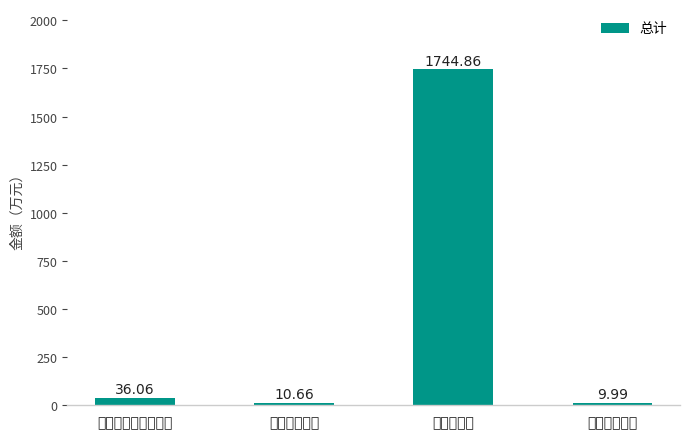

What is the change in value from 卫生健康支出 to 农林水支出?

+1734.2